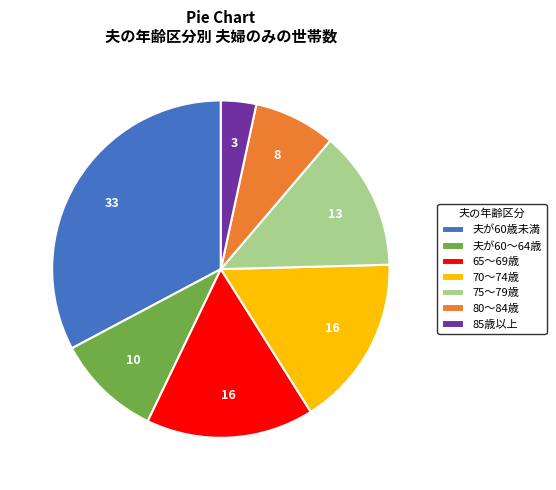

Count the number of slices in the pie.

7